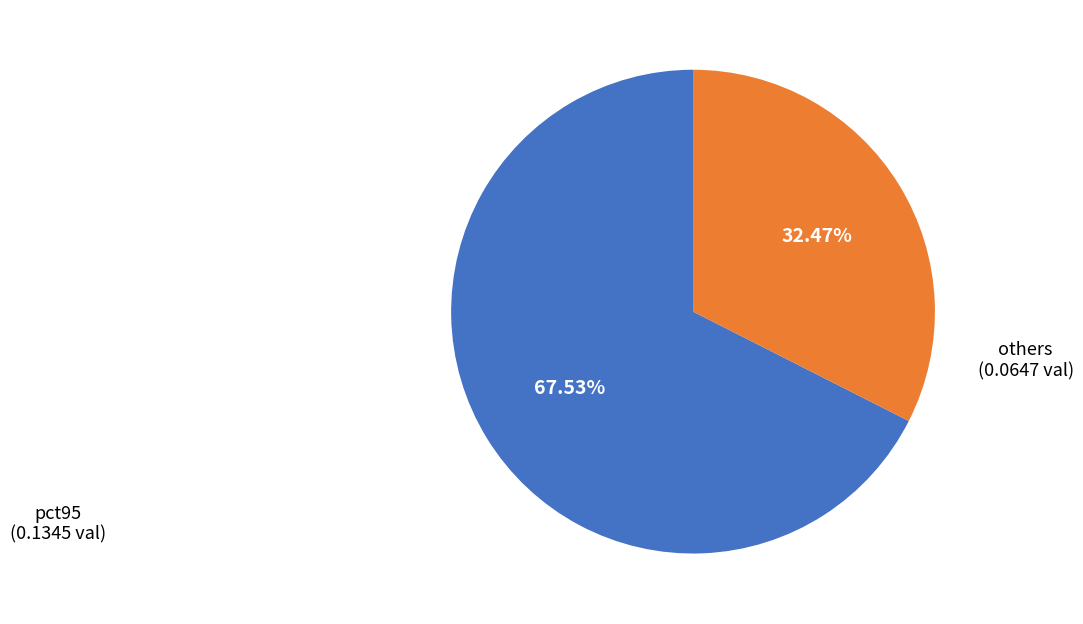

Is there a majority slice in this chart?

Yes